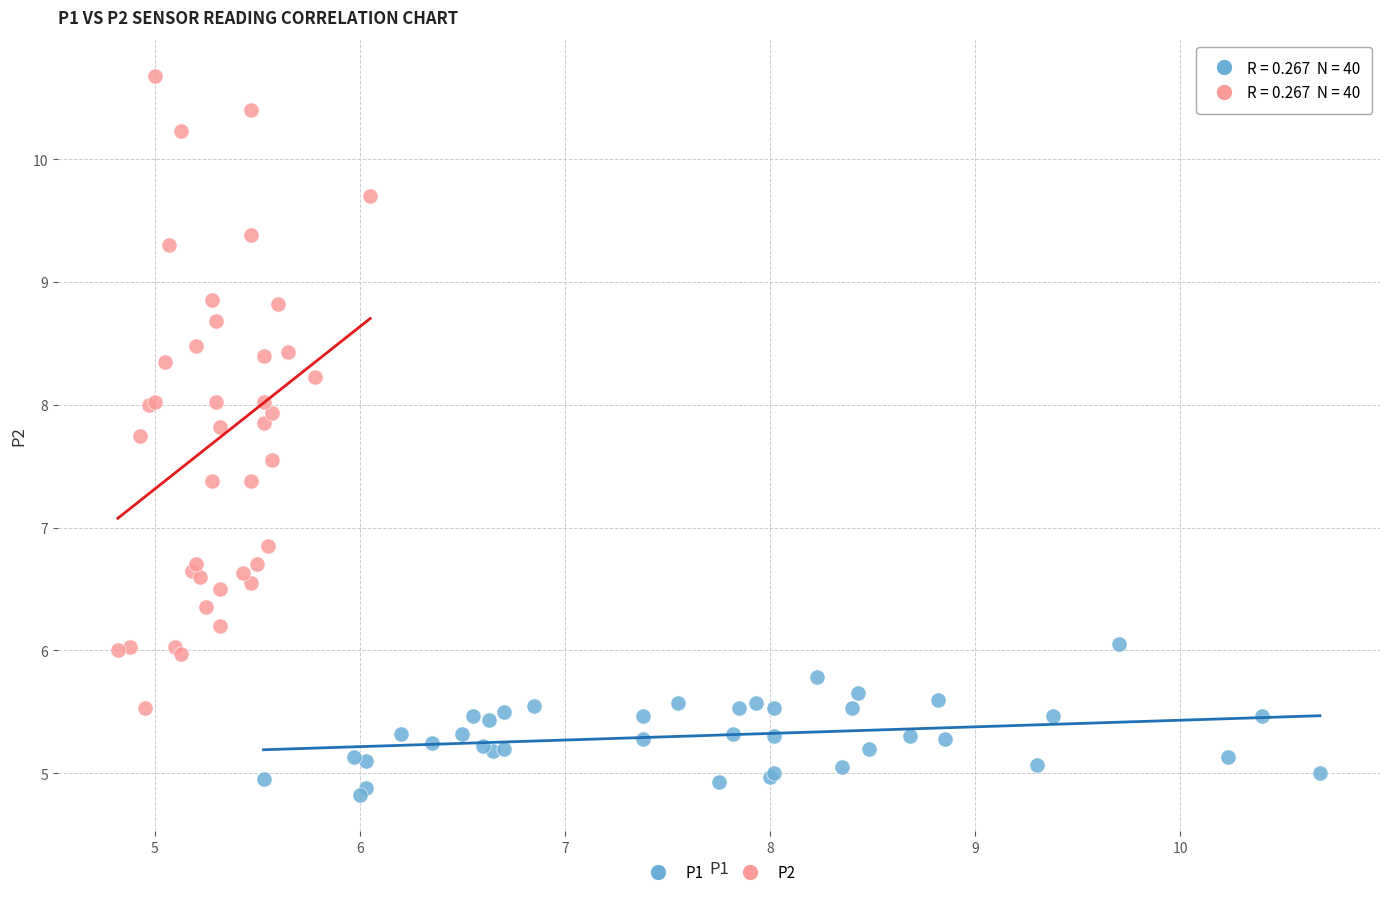

Which series contains the highest Y value?

P2